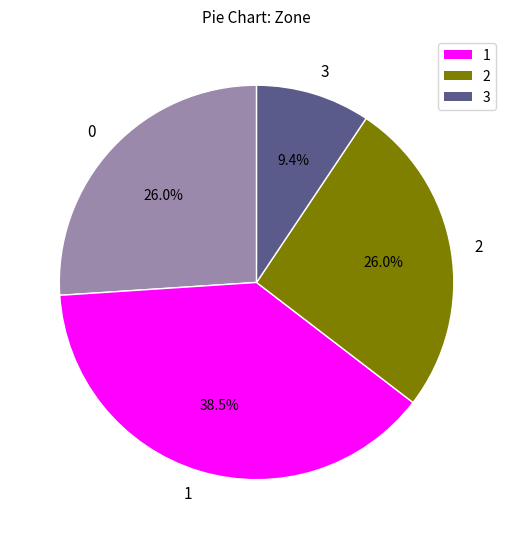

Does 0 account for over 50% of the chart?

No